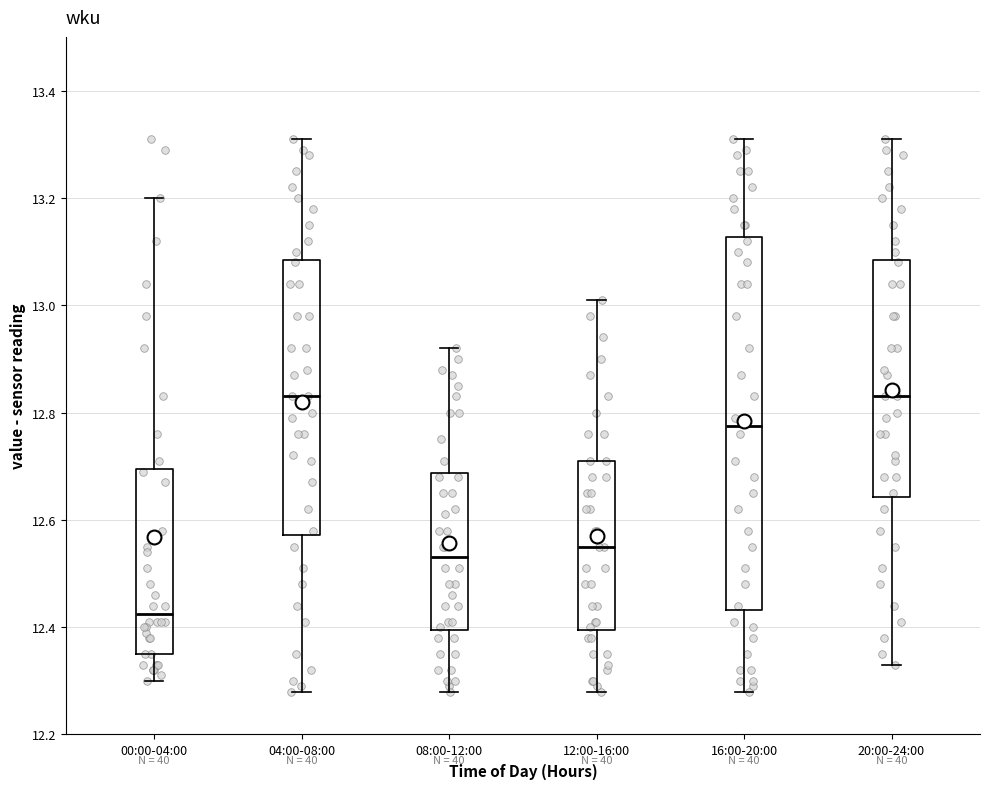

Which box is the tallest, from its lower edge to its upper edge?

16:00-20:00